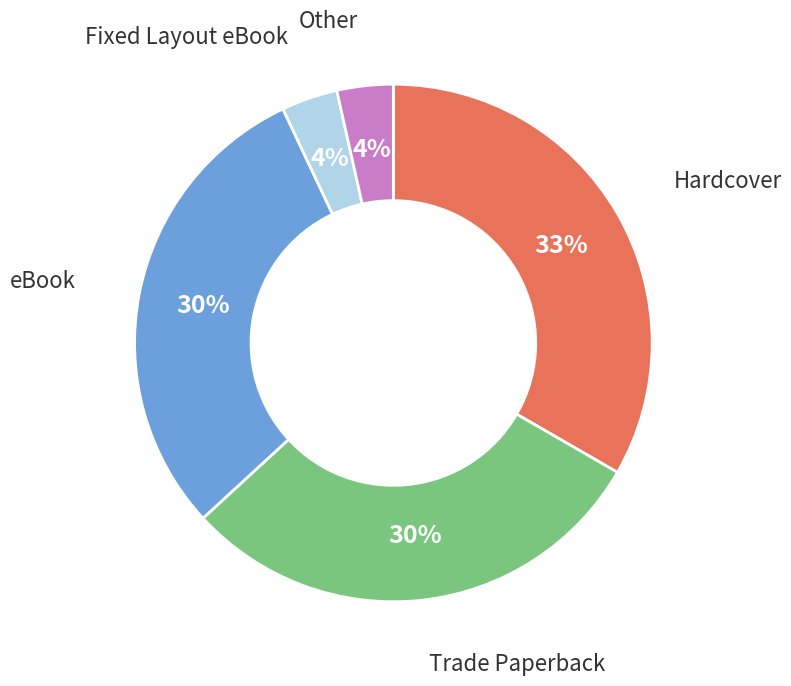

Is it true that eBook is 30% of the pie?

True